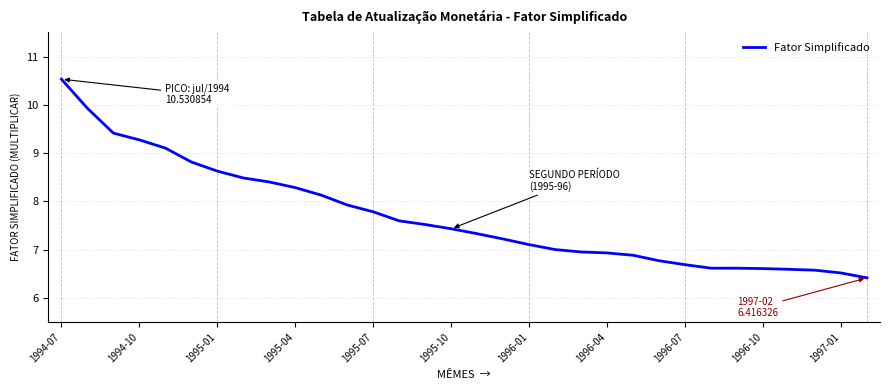

How many series are shown in this chart?

1